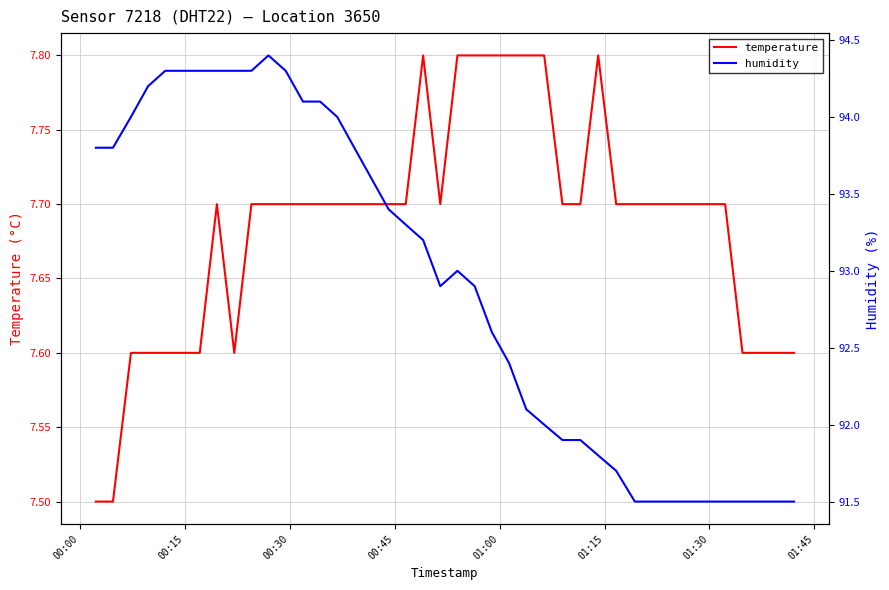

Is it true that temperature equals 10.0 at 00:00?

False